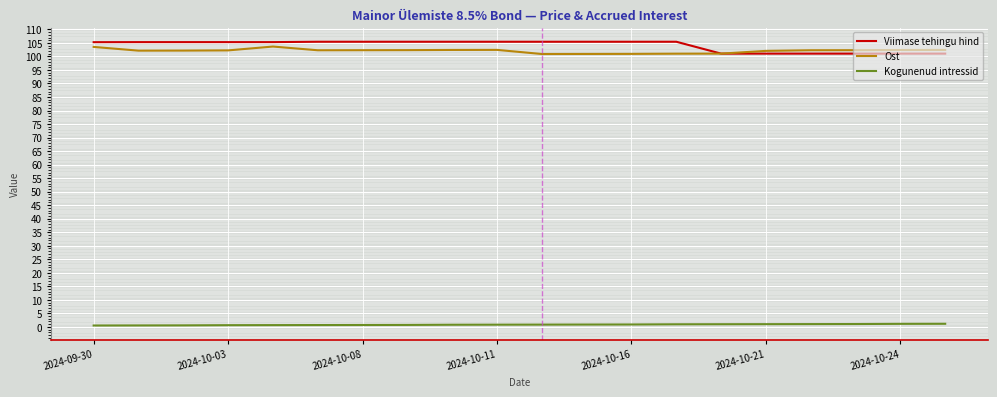

What is the minimum value for Viimase tehingu hind?

101.0